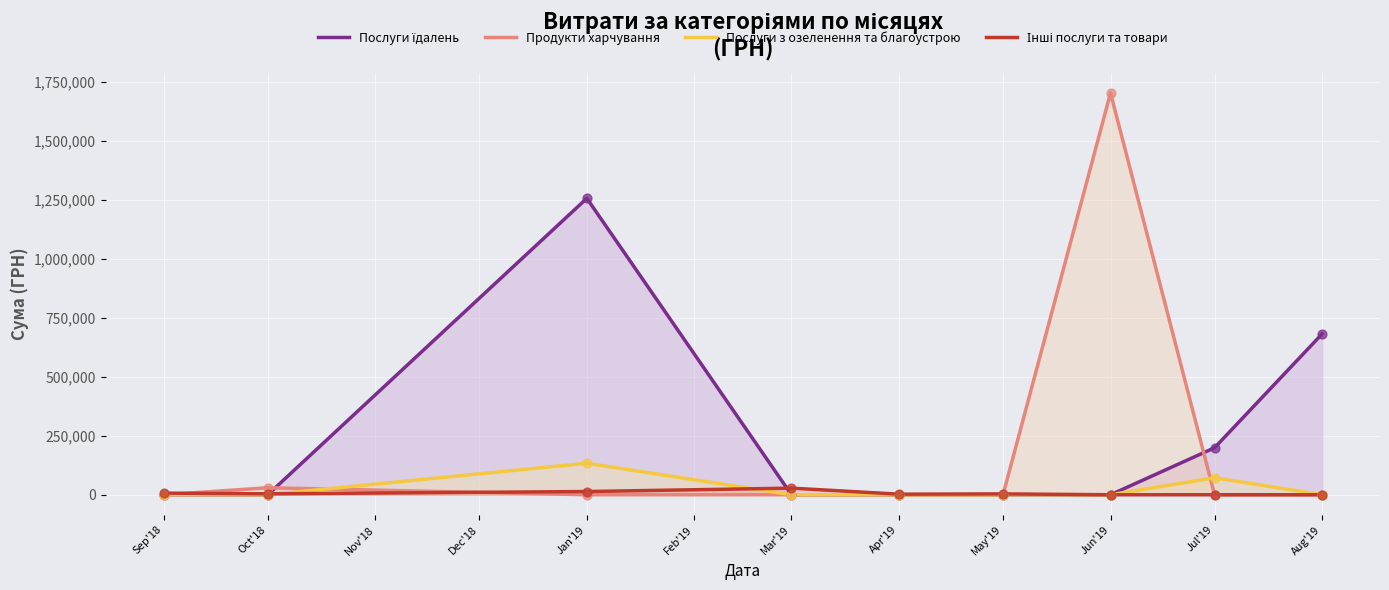

Which series has the largest Y range (max minus min)?

Продукти харчування